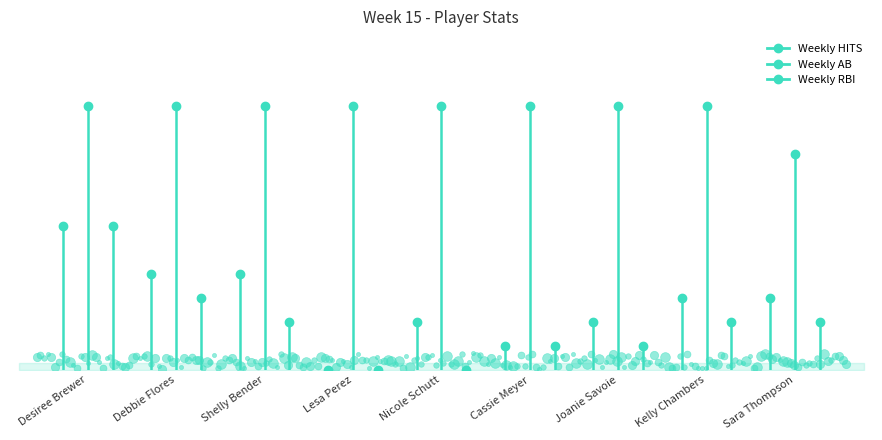

What is the difference between the highest and lowest values at Debbie Flores?

5